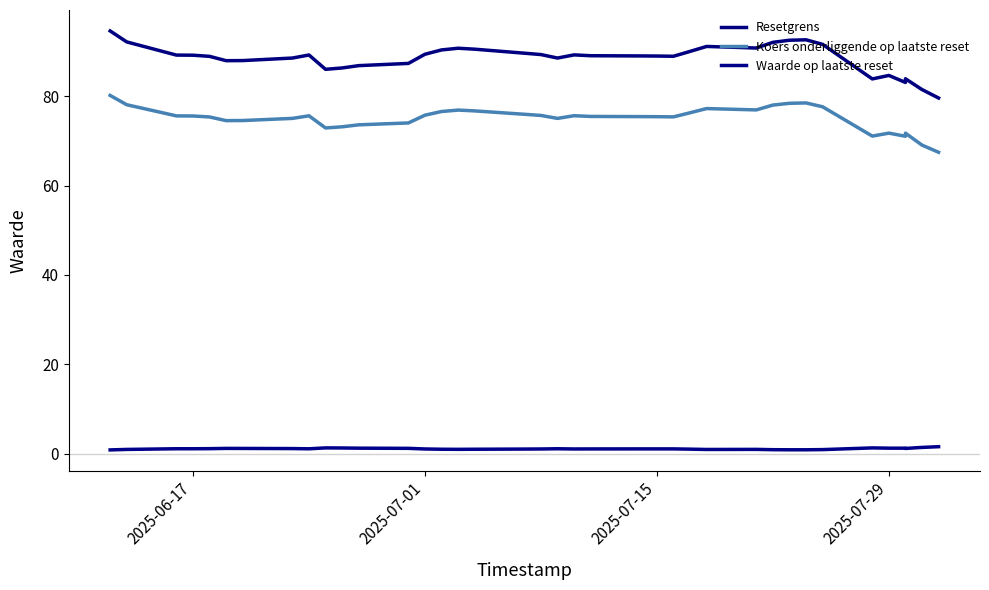

Count the number of data series in this chart.

3